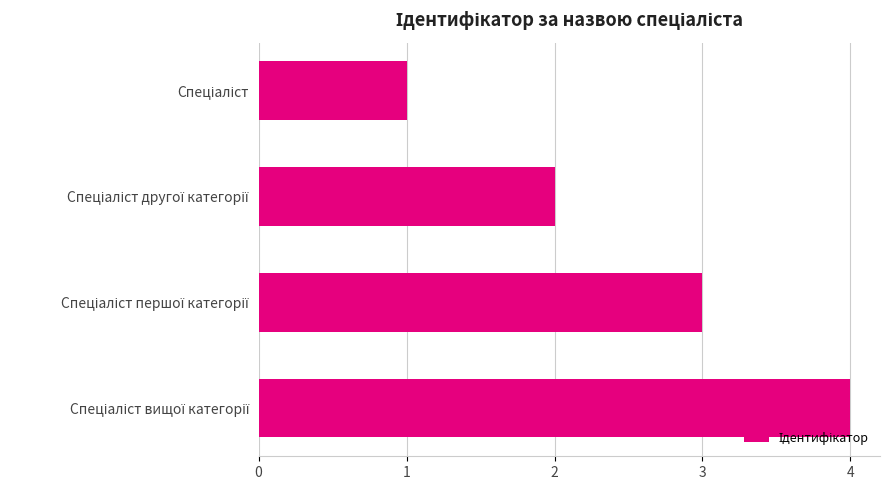

What is the greatest value displayed?

4